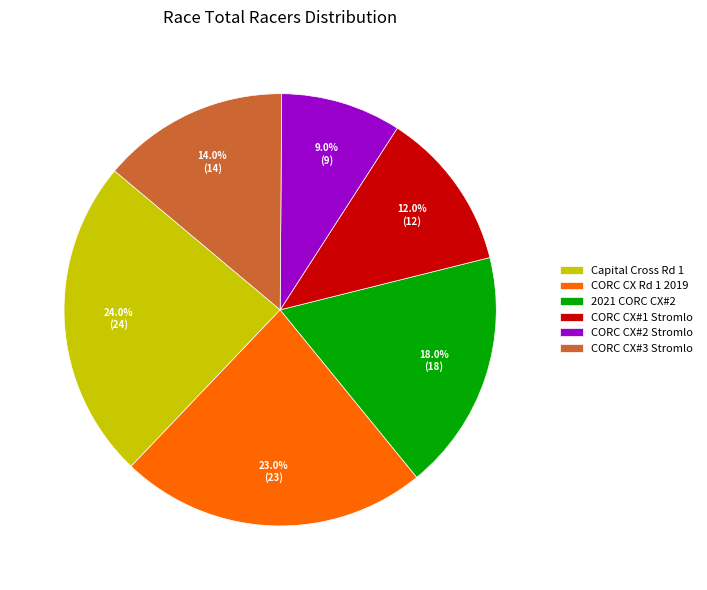

Is there a majority slice in this chart?

No